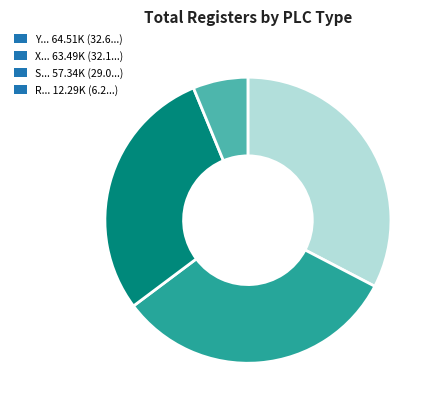

Which has a higher value, X... 63.49K (32.1...) or Y... 64.51K (32.6...)?

Y... 64.51K (32.6...)